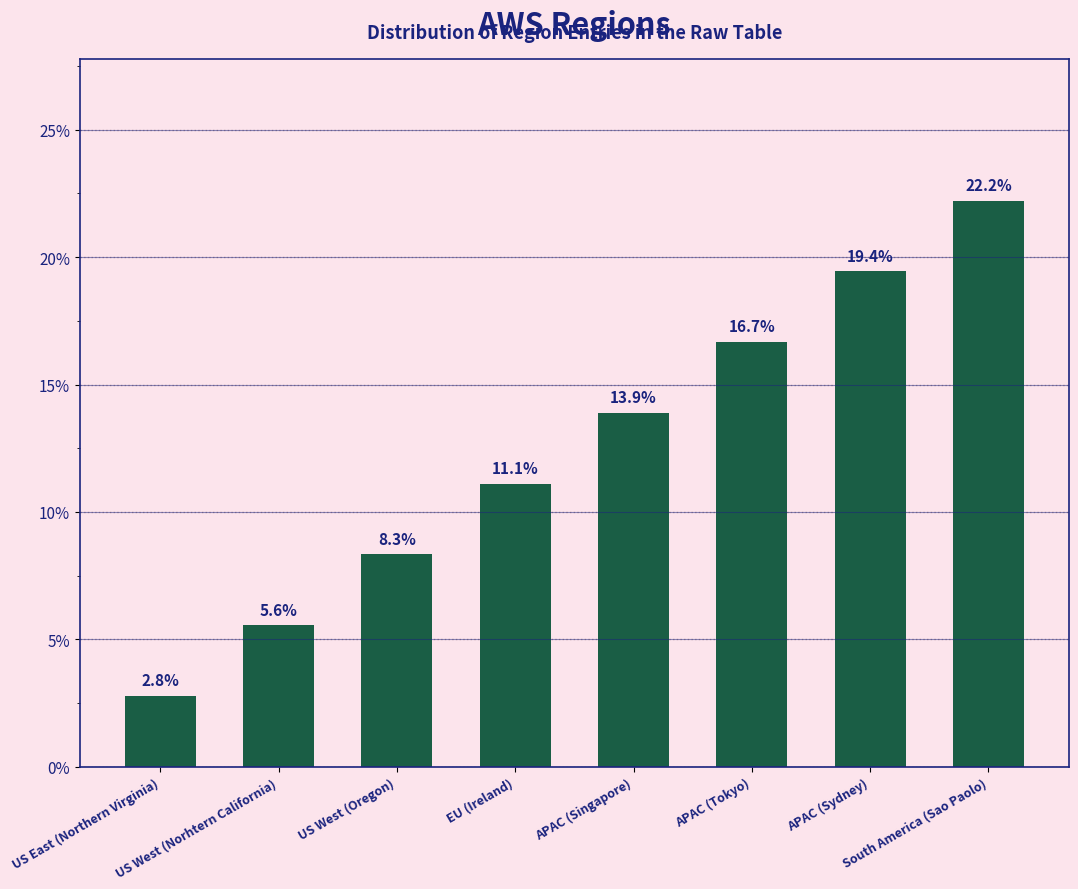

Is it true that the value at APAC (Tokyo) is 16.7?

True